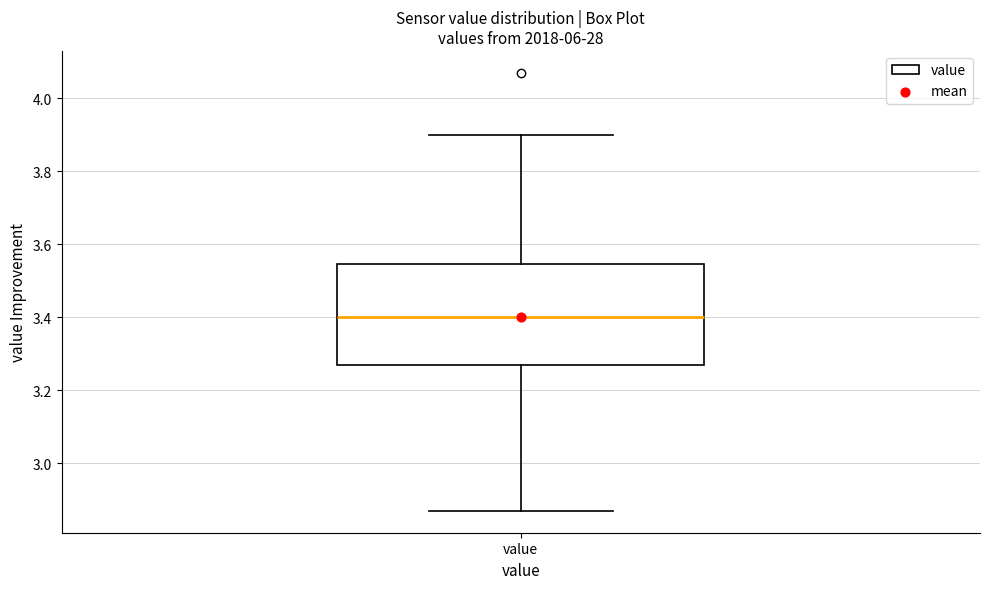

Where does the median line of the box for value sit on the y-axis? The values are not printed on the chart, so give them approximately, as read against the axis.

3.40